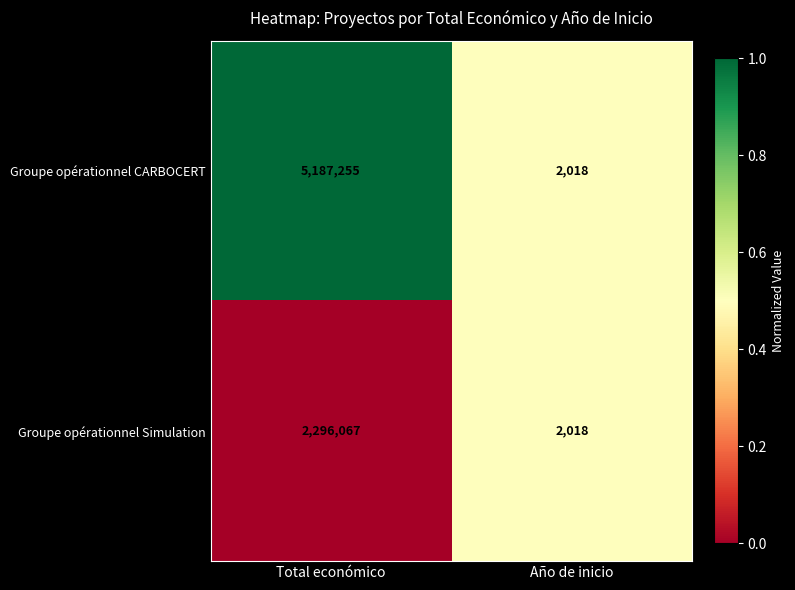

What is the difference between the maximum and minimum values in the Groupe opérationnel CARBOCERT series?

5185237